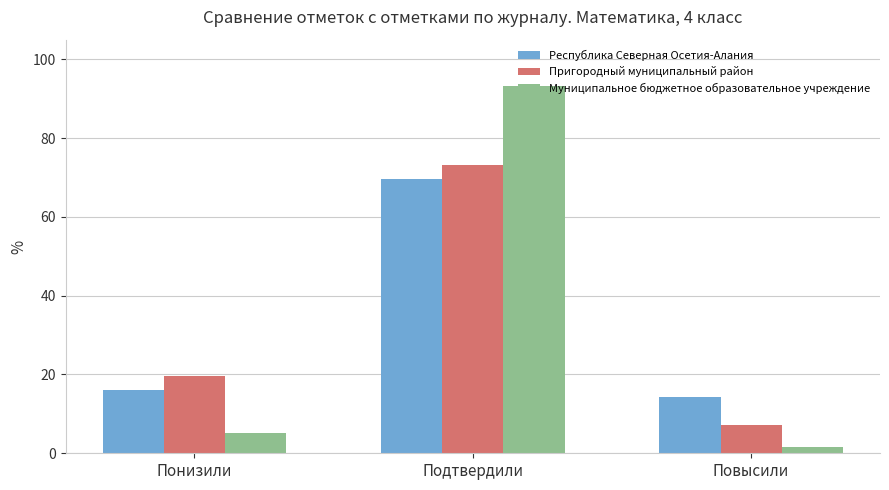

Reading left to right, extract all data points from this chart.

Республика Северная Осетия-Алания: Понизили=16.0	Подтвердили=69.7	Повысили=14.3
Пригородный муниципальный район: Понизили=19.6	Подтвердили=73.1	Повысили=7.3
Муниципальное бюджетное образовательное учреждение: Понизили=5.0	Подтвердили=93.3	Повысили=1.7